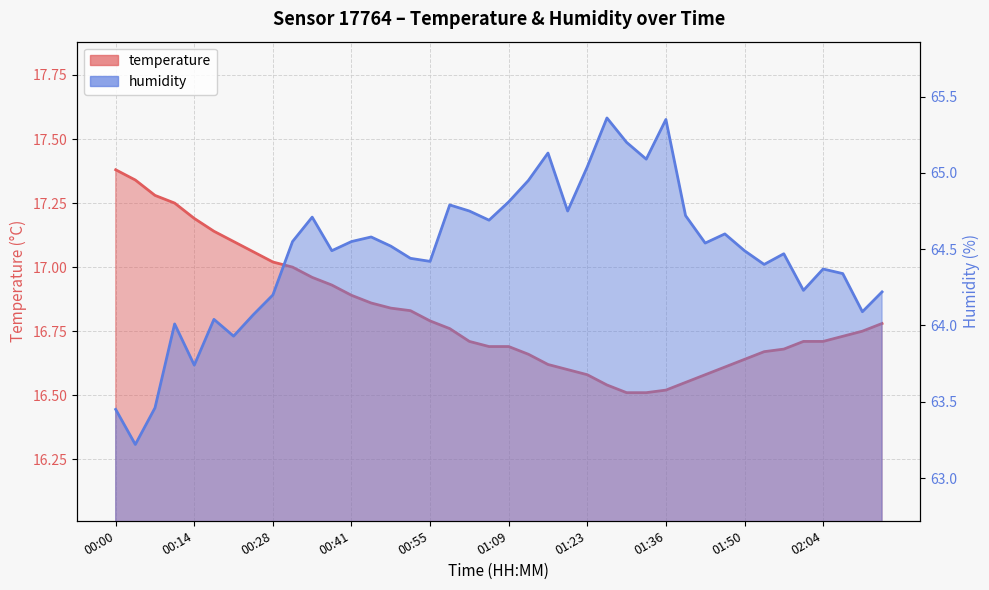

True or false: temperature and humidity cross at least once.

False